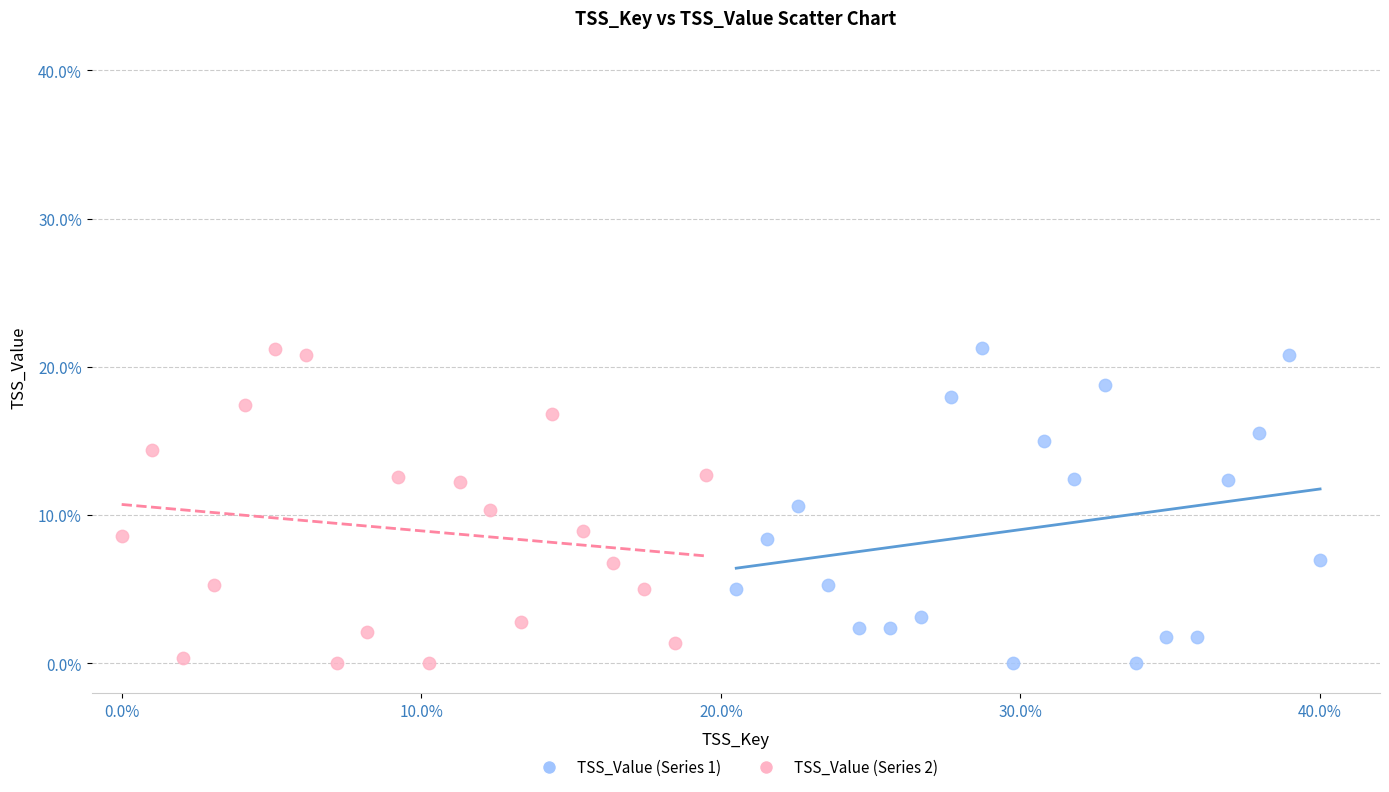

What are all the series names shown in the legend?

TSS_Value (Series 1), TSS_Value (Series 2)